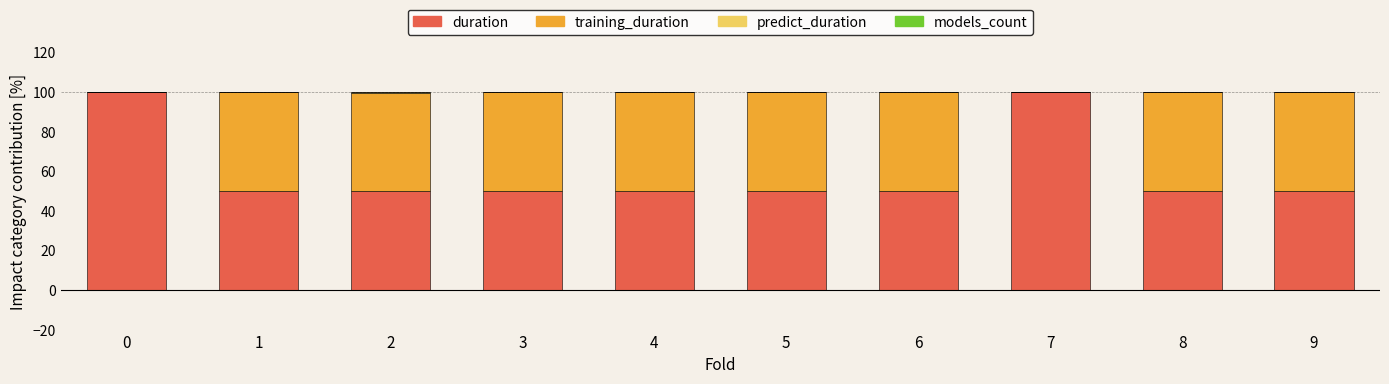

What is the maximum value for duration?

99.9